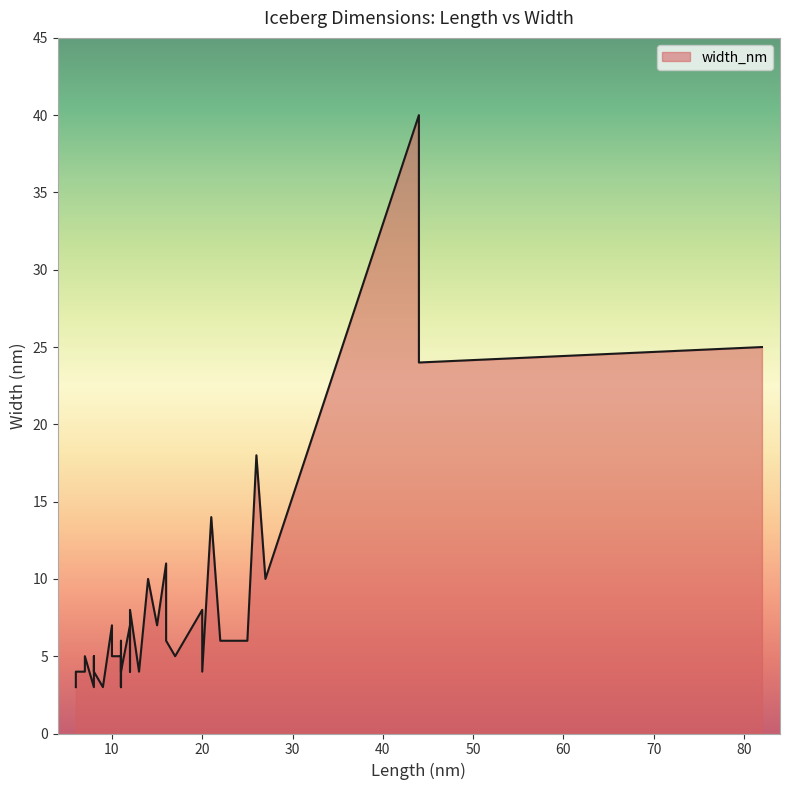

Approximately how many times larger is the value at 16 compared to 11?

3.7